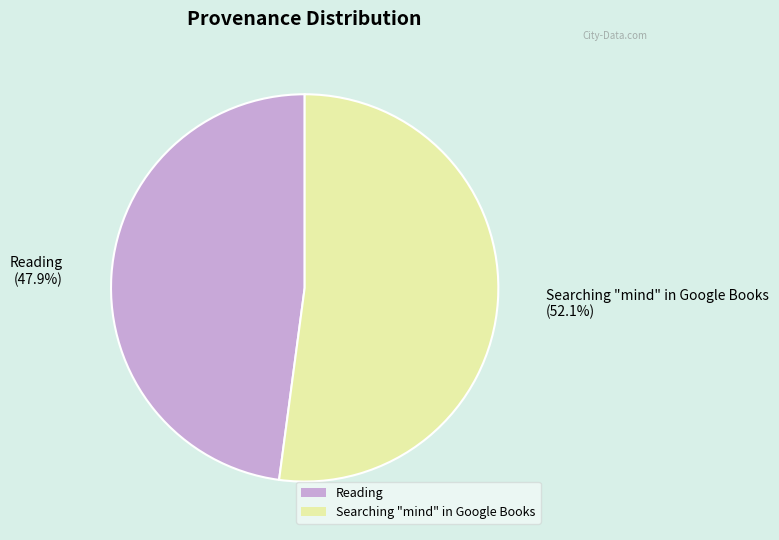

Does any single category account for the majority?

Yes